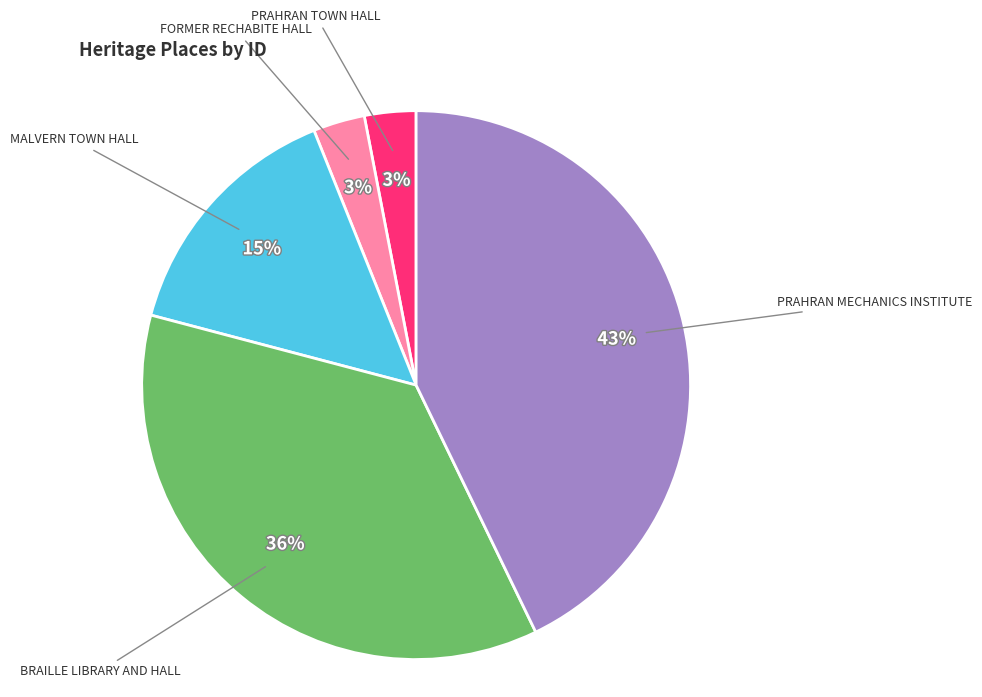

To the nearest percent, what is the difference between the largest and smallest slice percentages?

40%